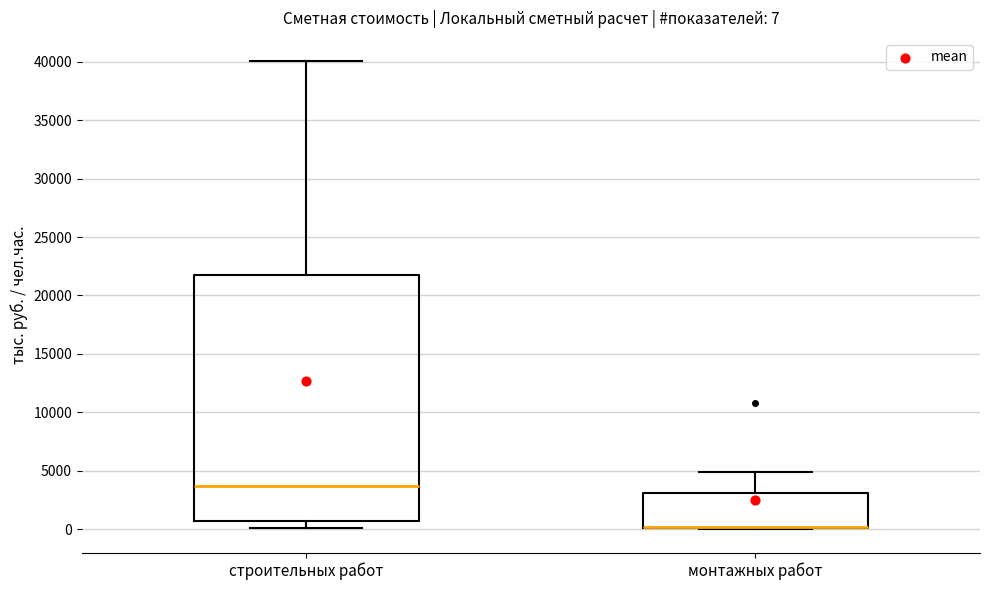

Comparing the boxes themselves (not the whiskers), which one is the tallest?

строительных работ